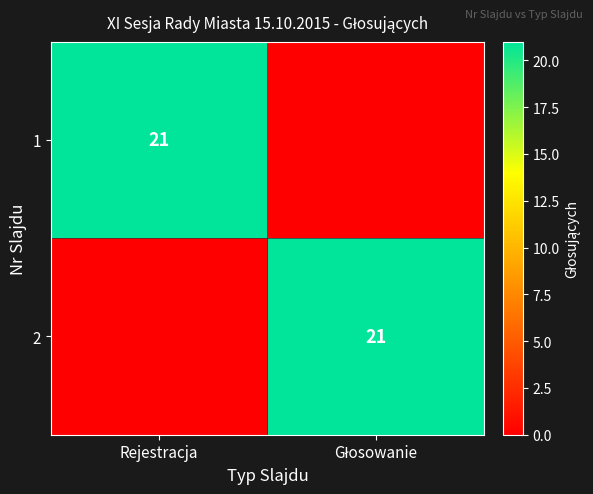

The value of 1 at Rejestracja is 33. True or false?

False